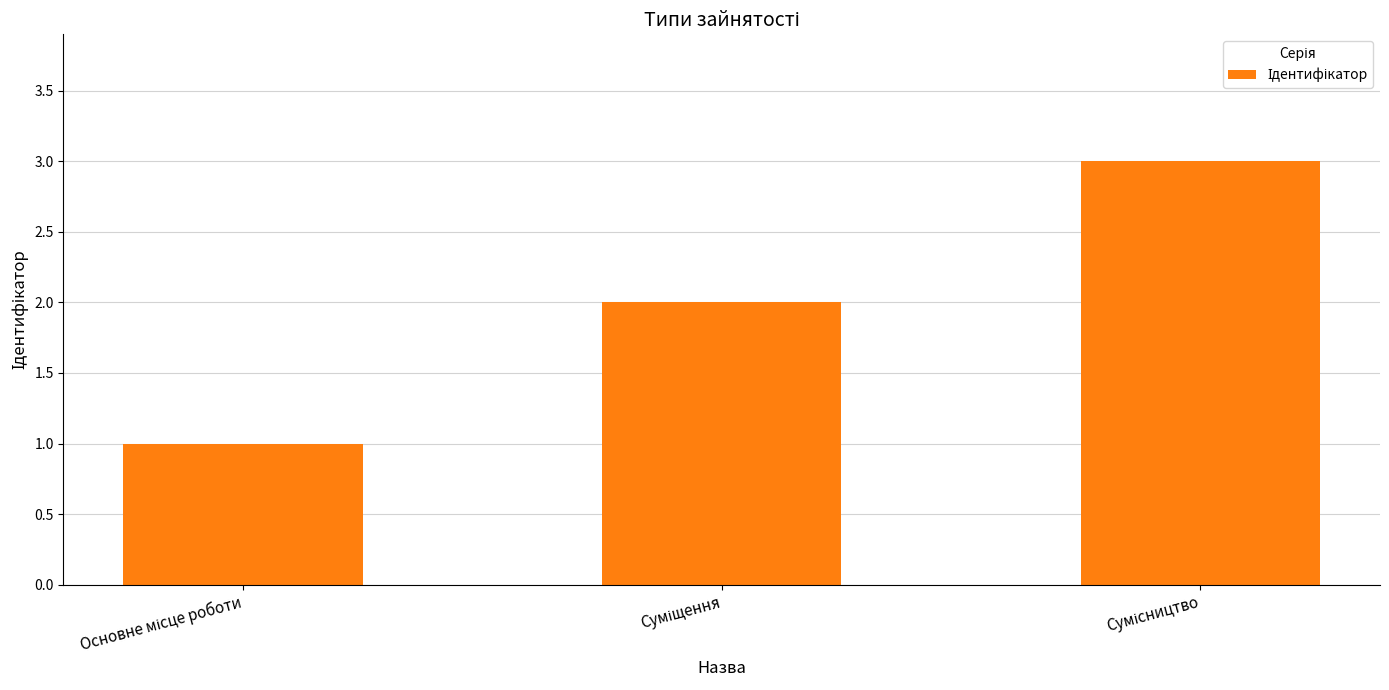

What is the sum of all values?

6